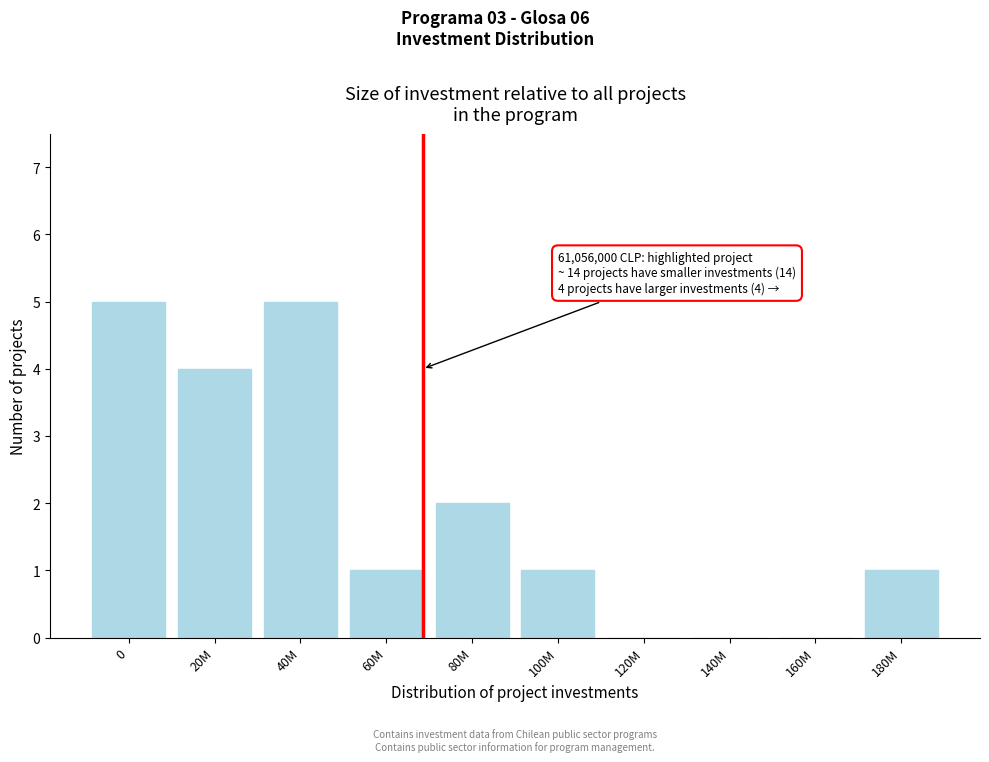

Reading left to right, list all the values displayed in this chart.

0=5	20M=4	40M=5	60M=1	80M=2	100M=1	120M=0	140M=0	160M=0	180M=1